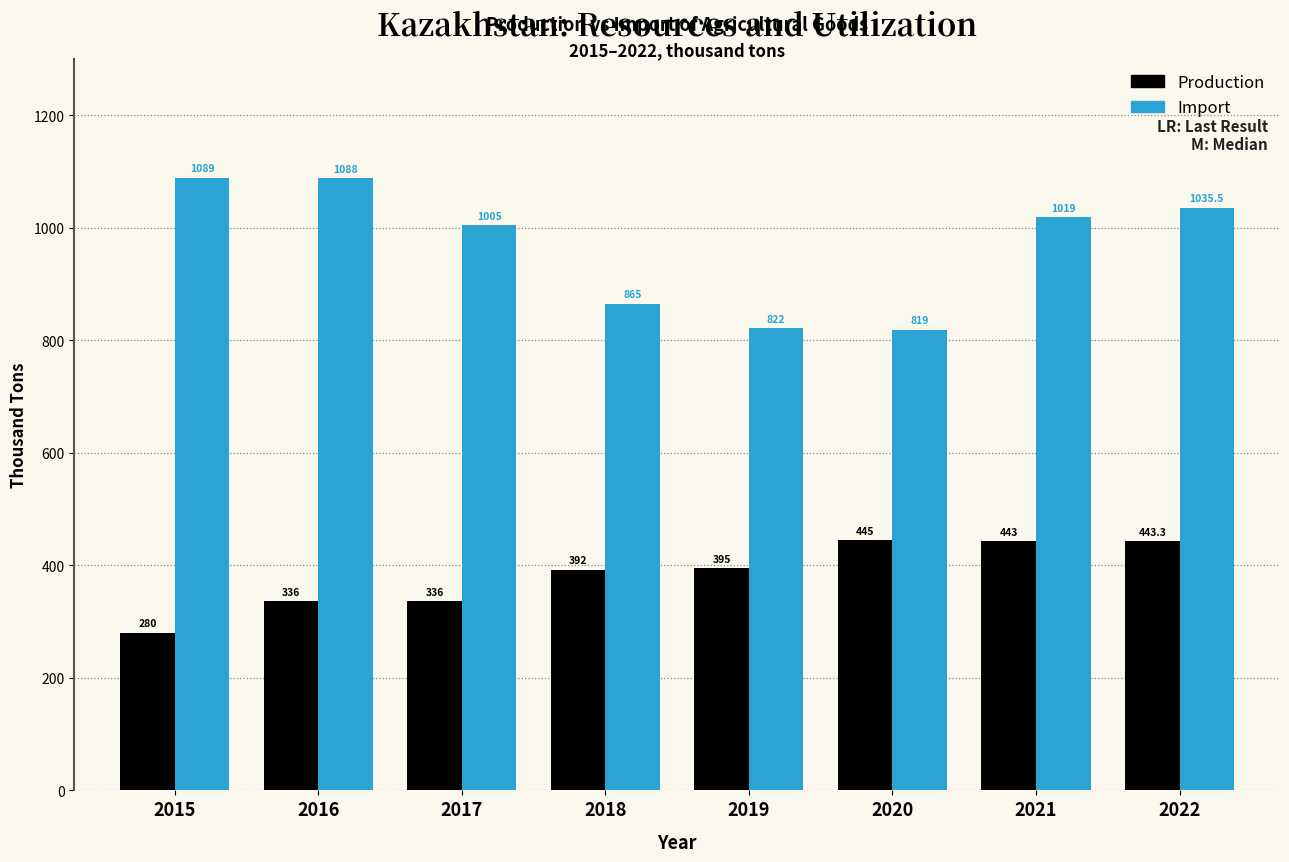

Reading left to right, list all the values displayed in this chart.

Production: 2015=280.0	2016=336.0	2017=336.0	2018=392.0	2019=395.0	2020=445.0	2021=443.0	2022=443.3
Import: 2015=1089.0	2016=1088.0	2017=1005.0	2018=865.0	2019=822.0	2020=819.0	2021=1019.0	2022=1035.5